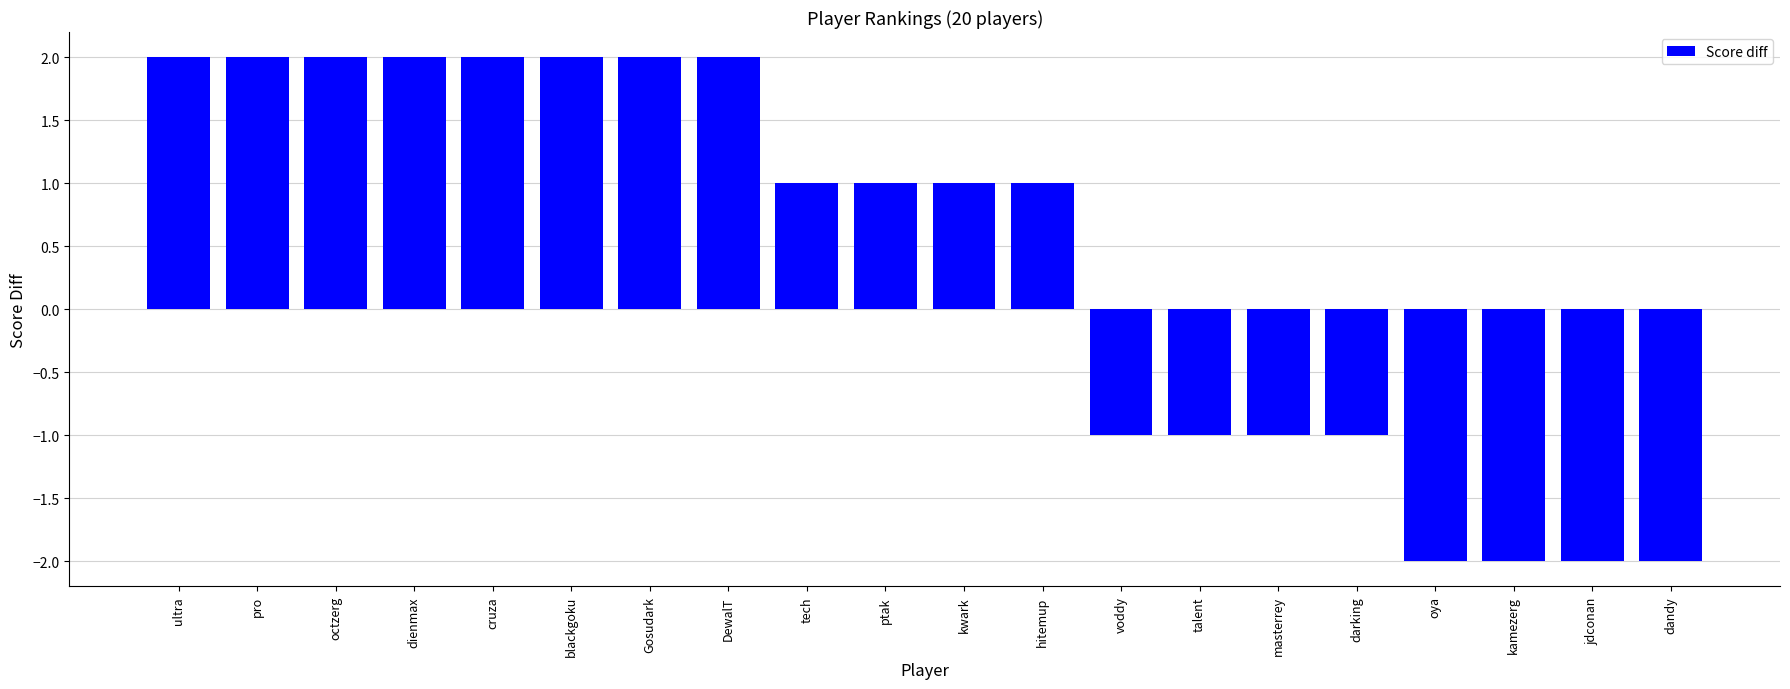

What is the difference between the maximum and minimum values?

4